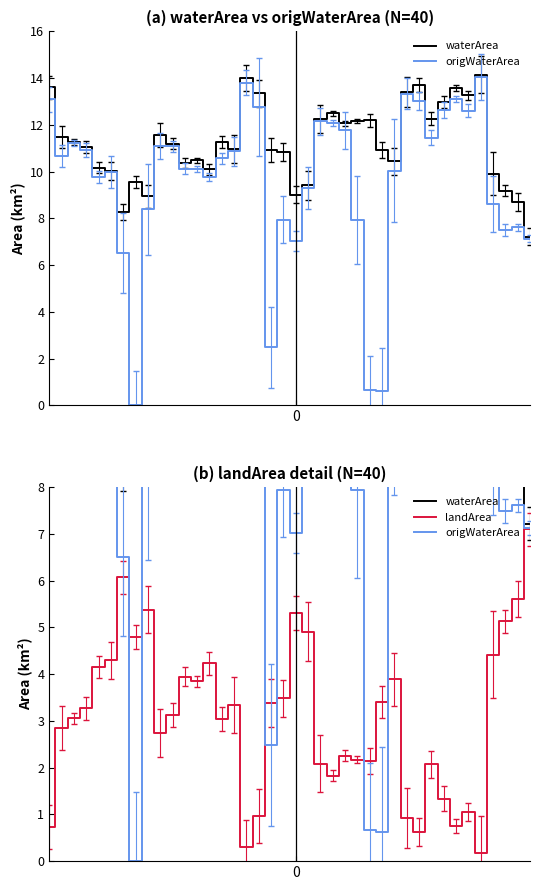

At which category is the sum across all series the highest?

35